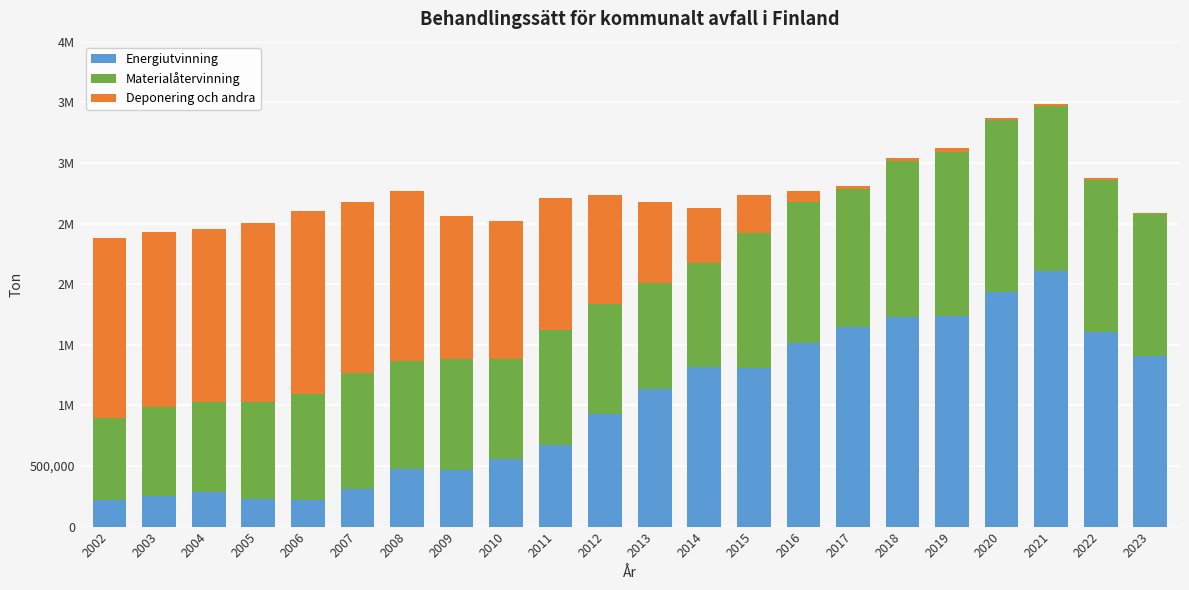

Does the chart contain stacked bars?

Yes